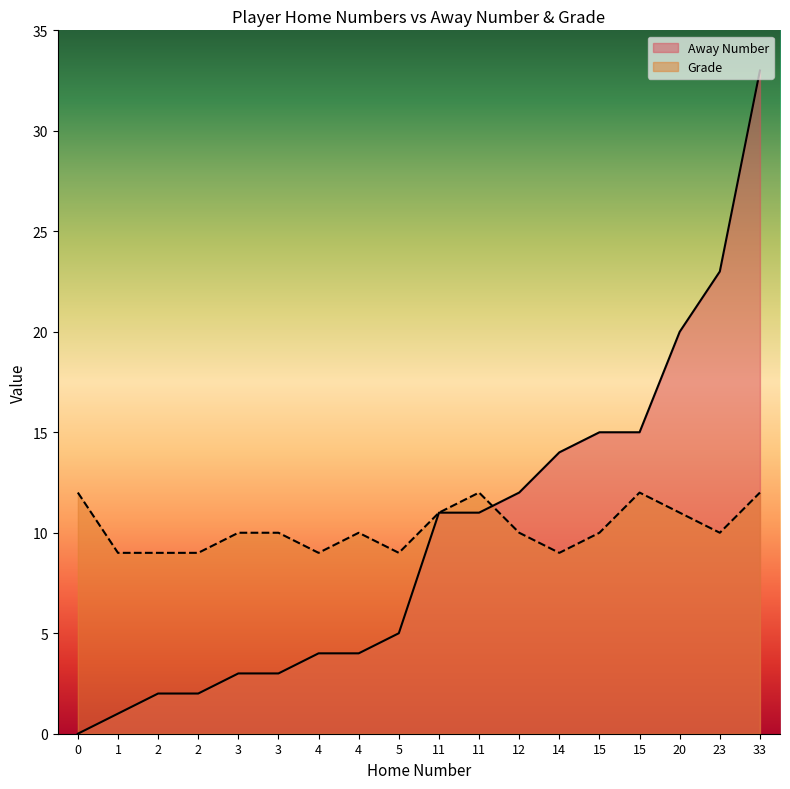

What are all the series names shown in the legend?

Away Number, Grade